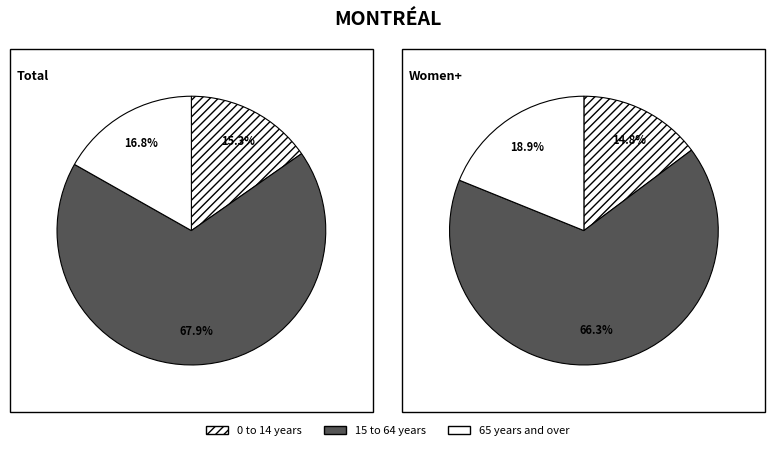

The 0 to 14 years slice represents 25% of the pie. True or false?

False